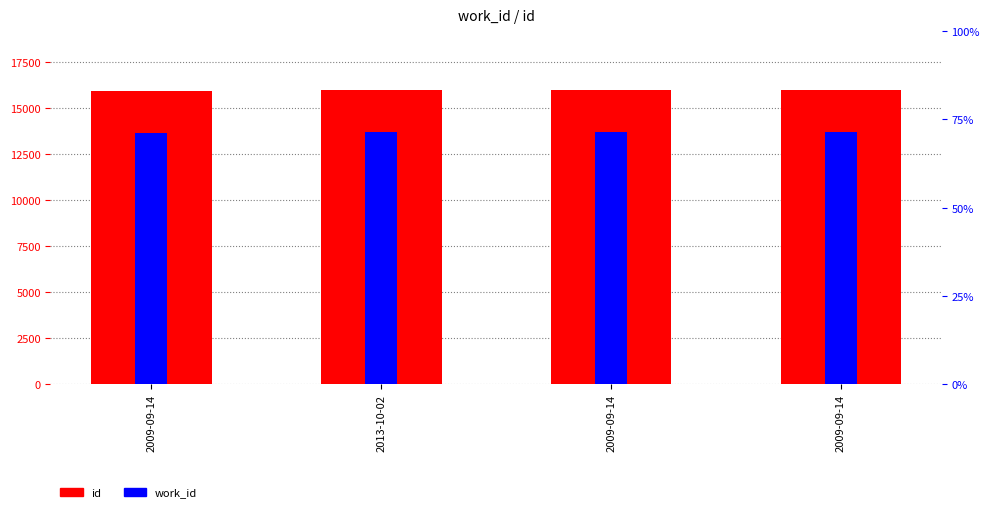

What is the minimum value for id?

15888